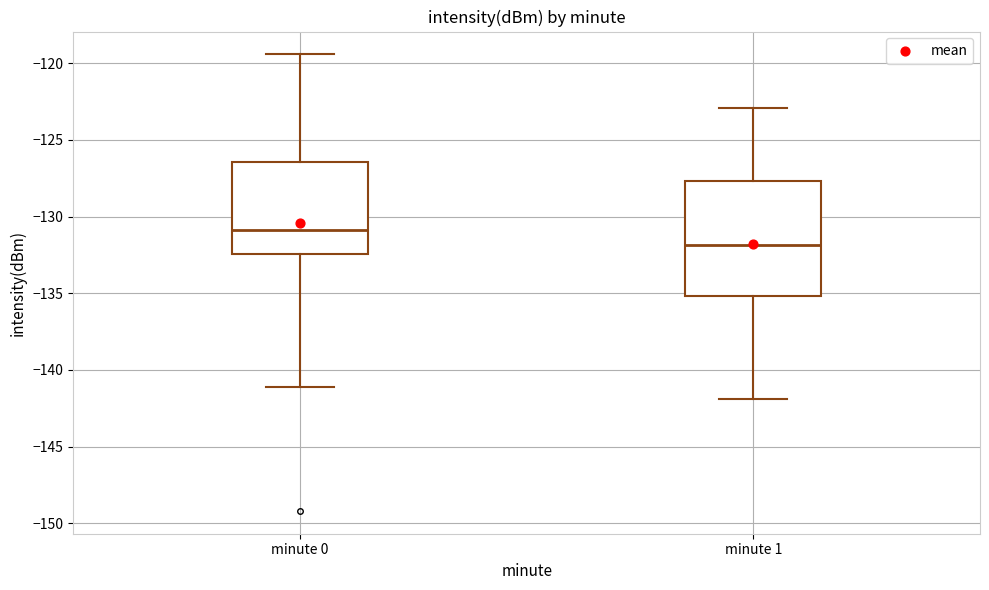

Where does the lower whisker of the box for minute 1 end on the y-axis? The values are not printed on the chart, so give them approximately, as read against the axis.

-142.0